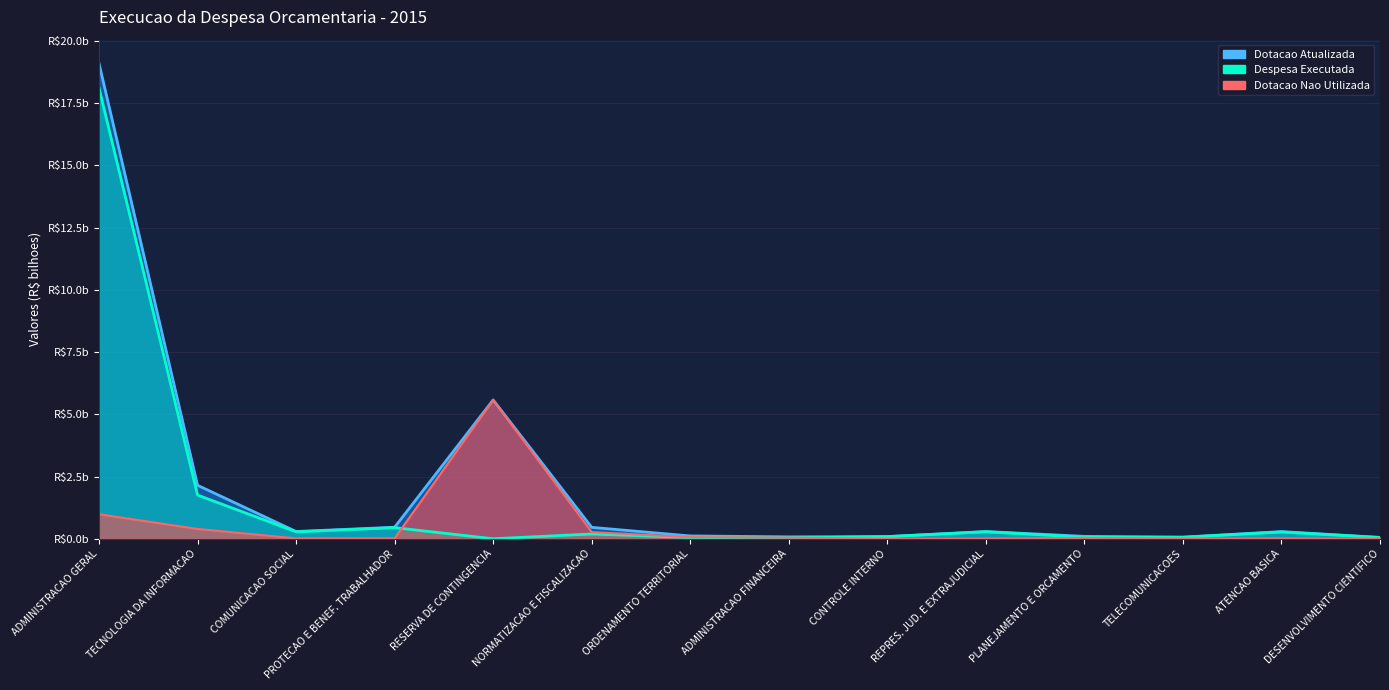

Which series has the largest range (max minus min)?

Dotacao Atualizada